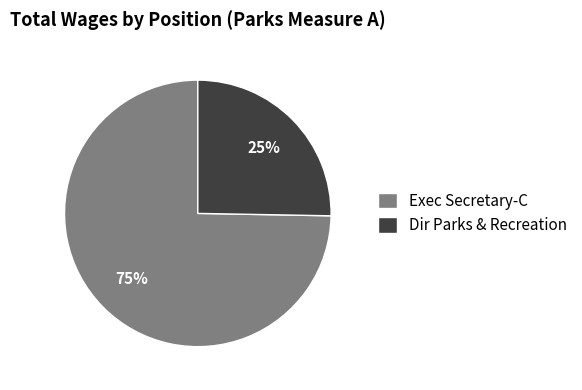

To the nearest percent, what portion does Exec Secretary-C represent?

75%